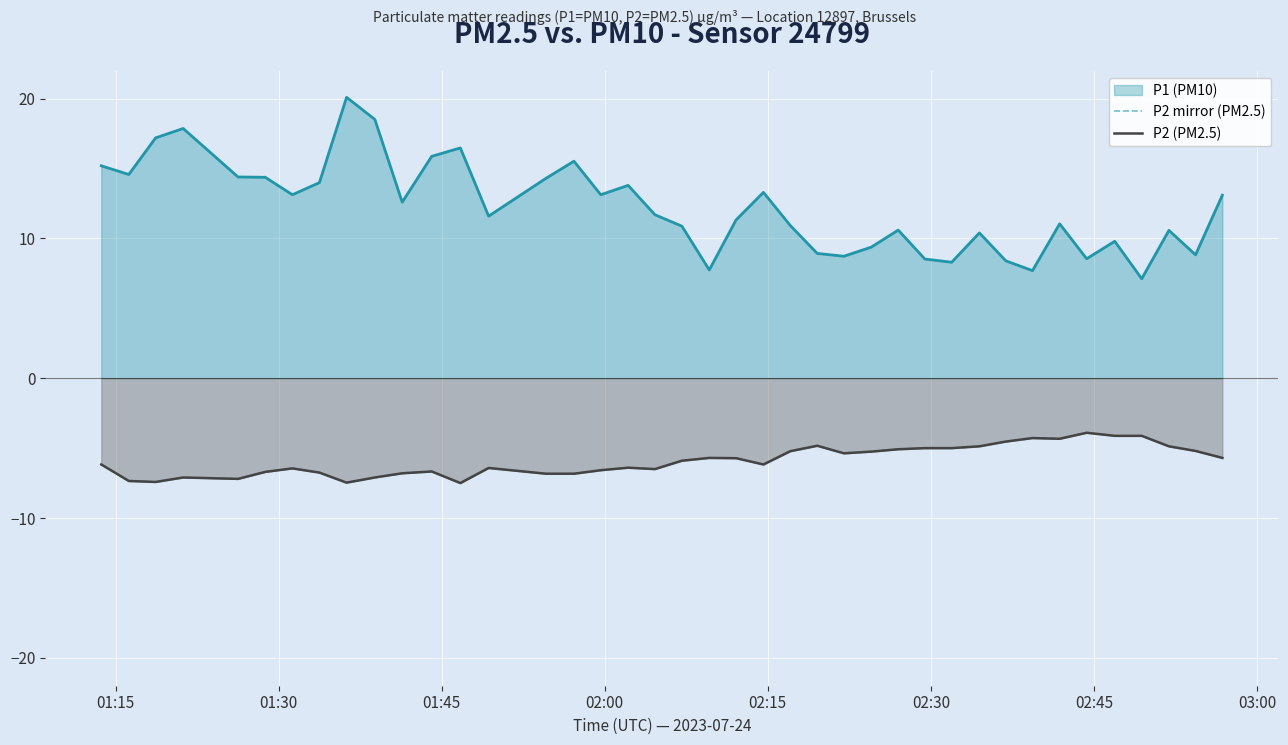

True or false: P2 mirror (PM2.5) and P2 (PM2.5) intersect in this chart.

False